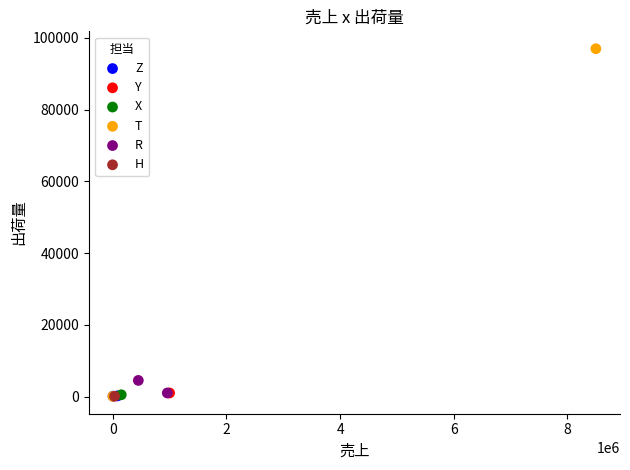

What are all the series names shown in the legend?

Z, Y, X, T, R, H